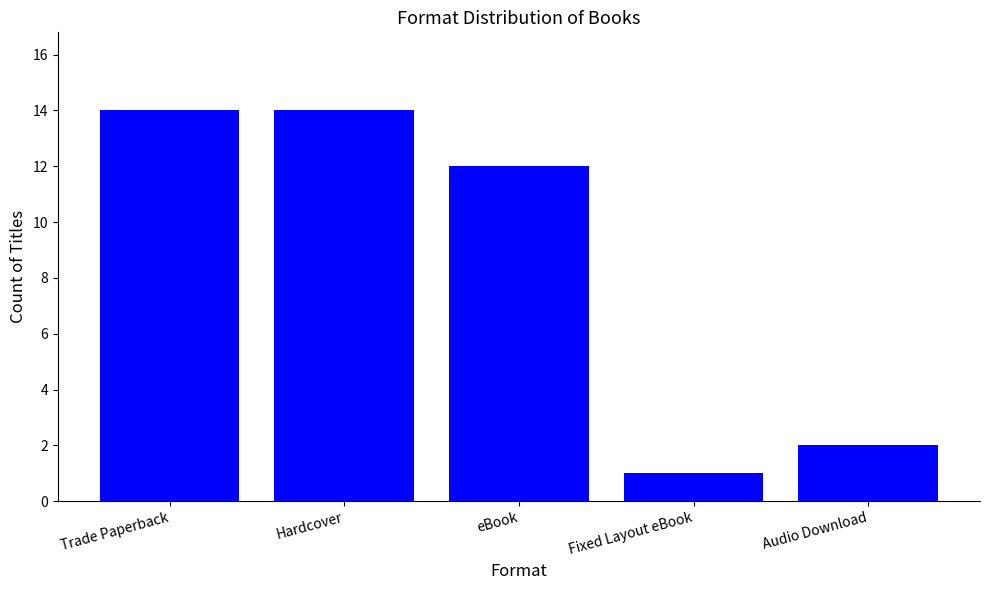

What is the smallest value displayed?

1